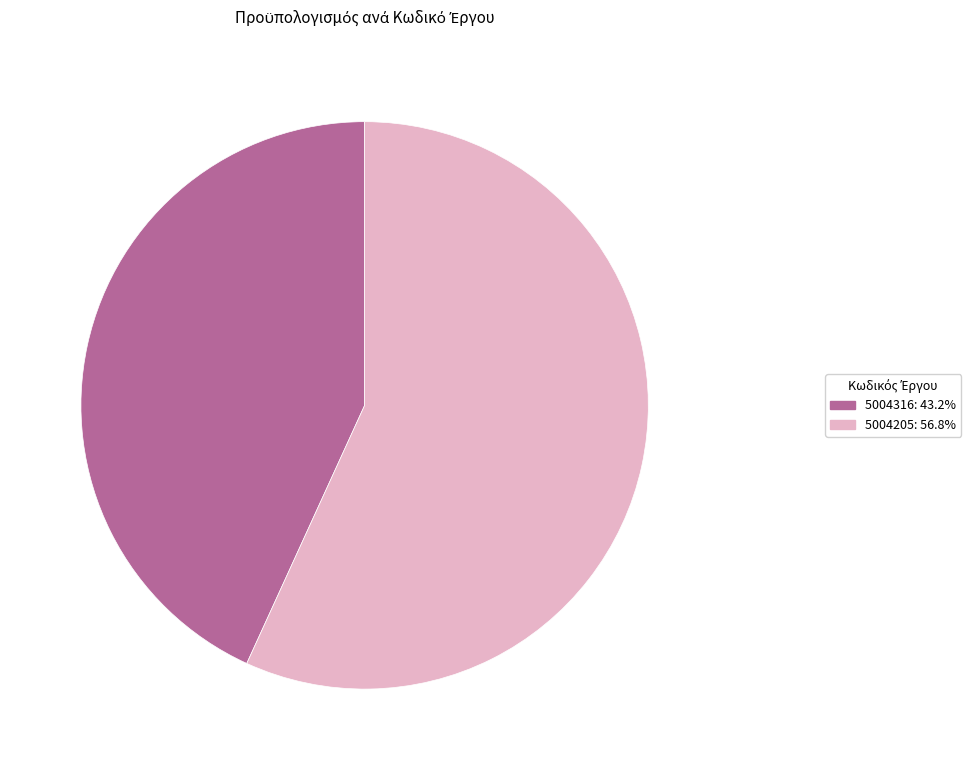

Is the sum of 5004205 and 5004316 greater than half?

Yes